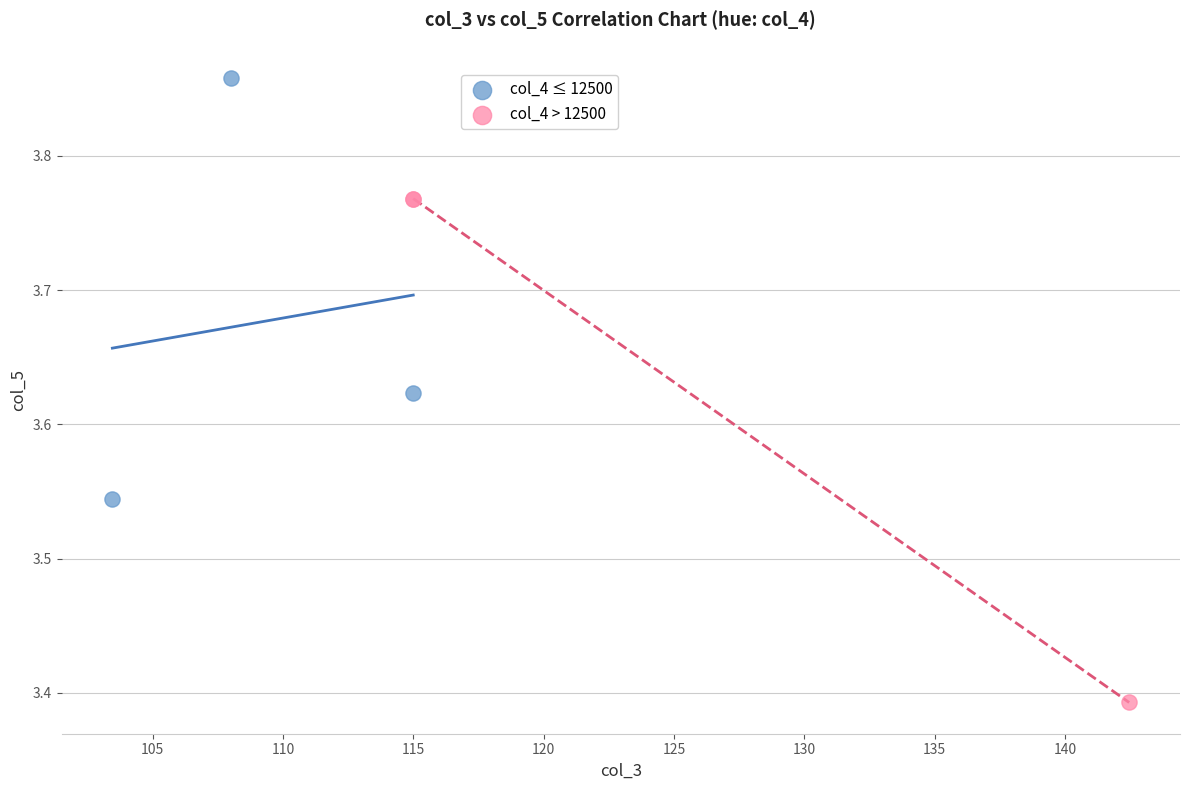

Which series has the largest Y range (max minus min)?

col_4 > 12500